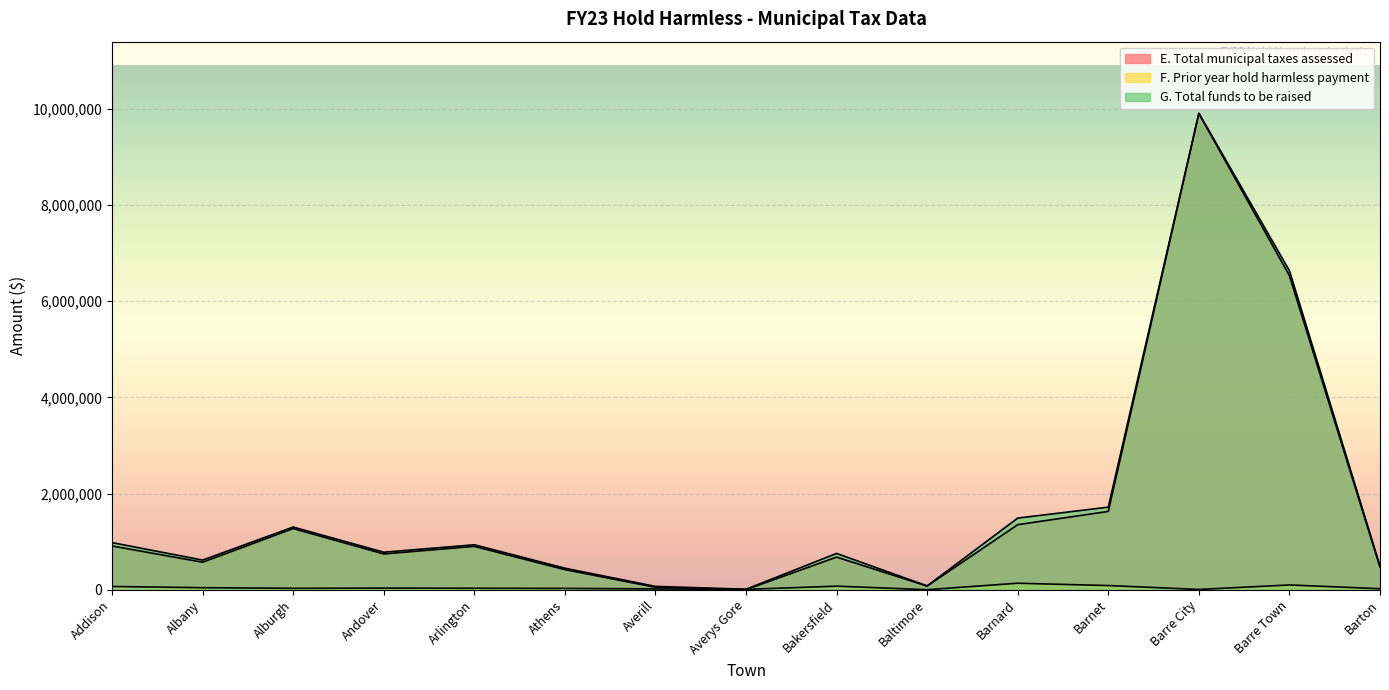

What position from the right is Barre Town?

2